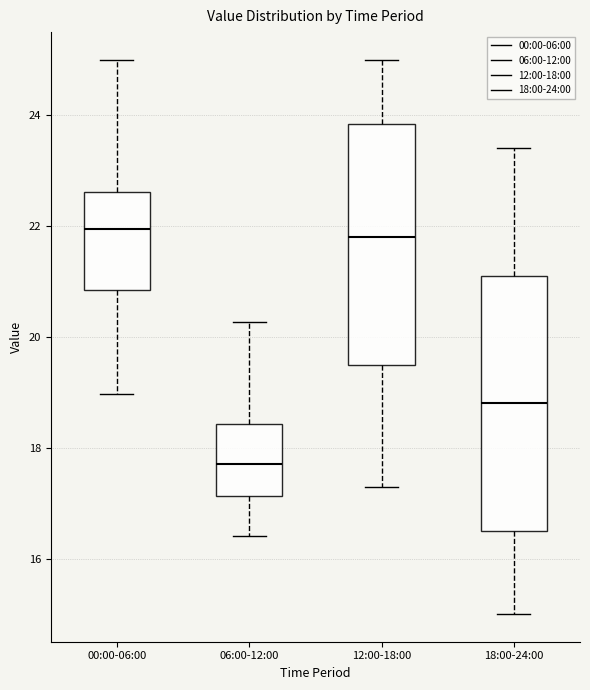

Which box's median line is the lowest?

06:00-12:00